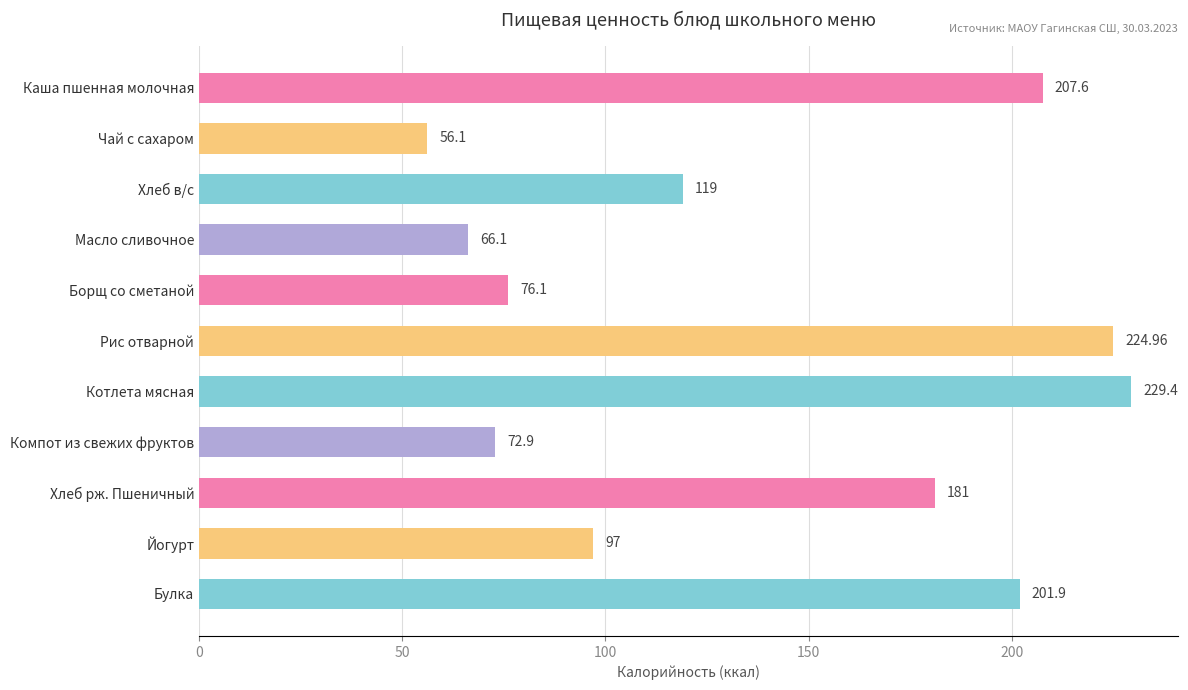

What is the maximum value shown in the chart?

229.4